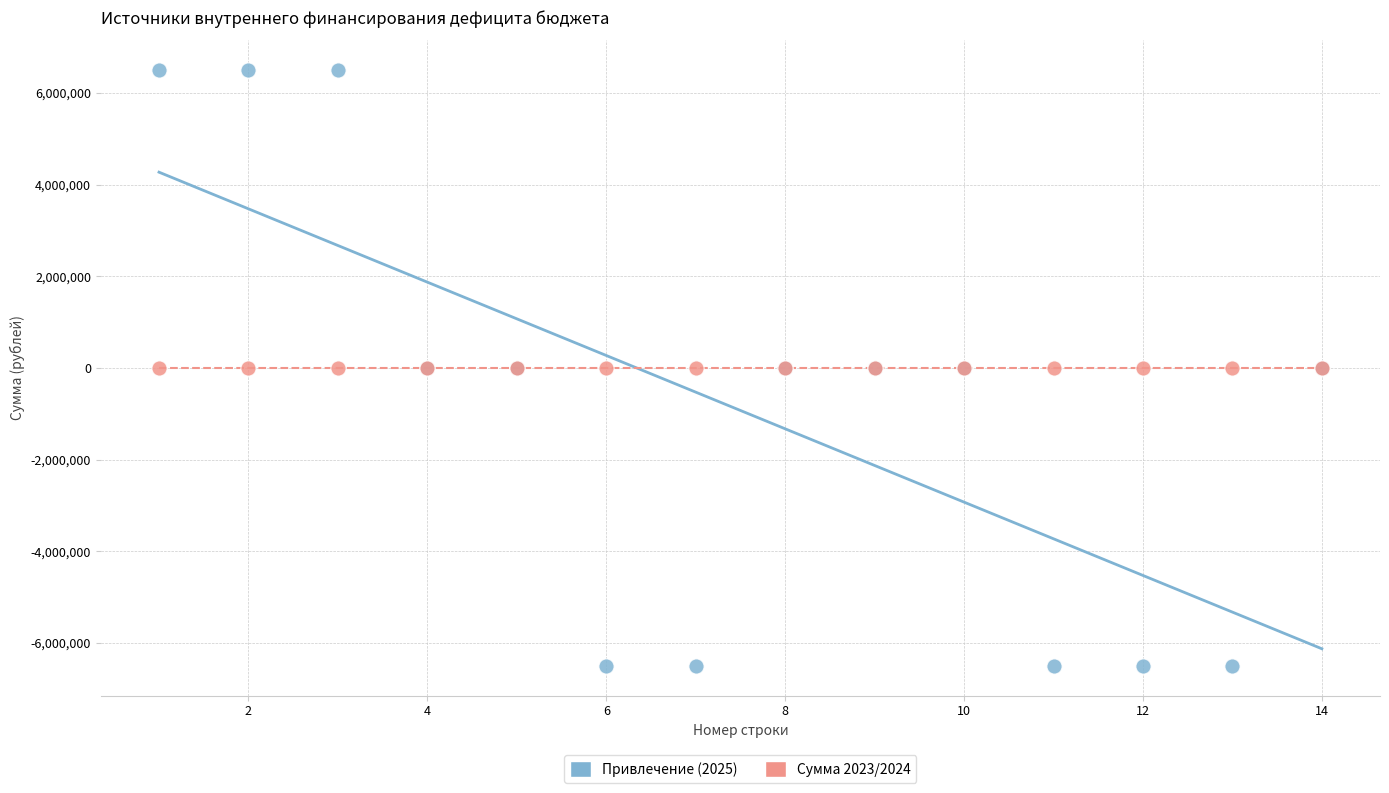

What are all the series names shown in the legend?

Привлечение (2025), Сумма 2023/2024